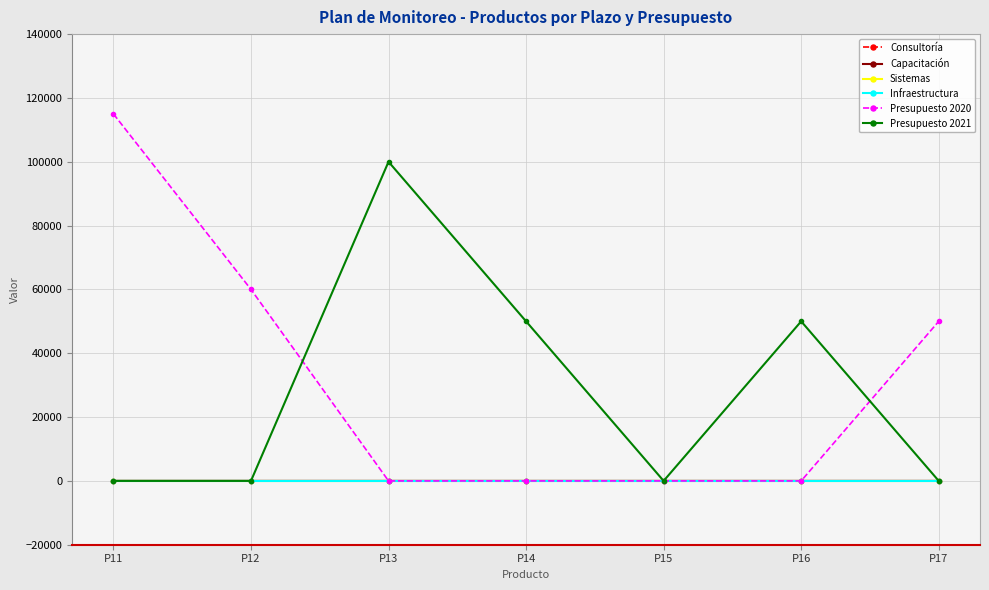

Is this an area chart (filled region under the line)?

No